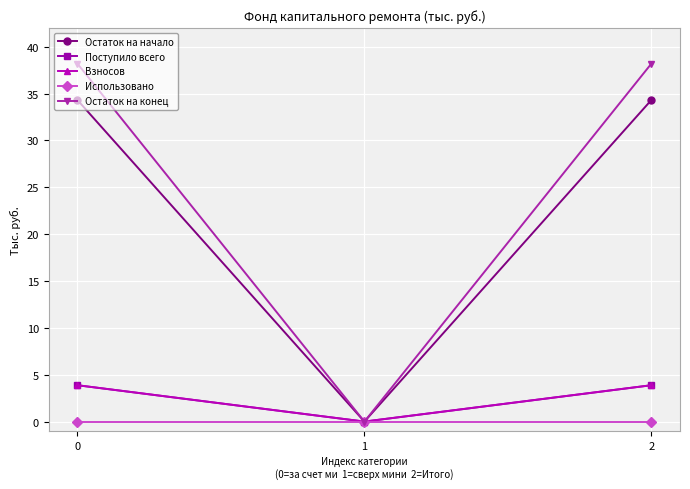

Rank the categories by Остаток на конец value from lowest to highest.

1, 0, 2